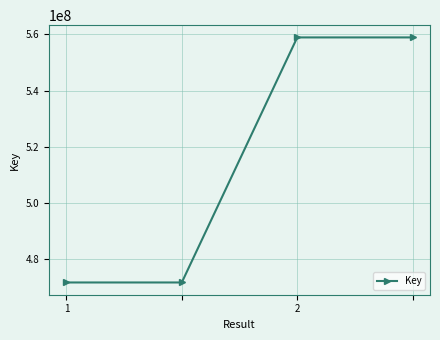

What is the value of the 2nd point from the left?

471633004